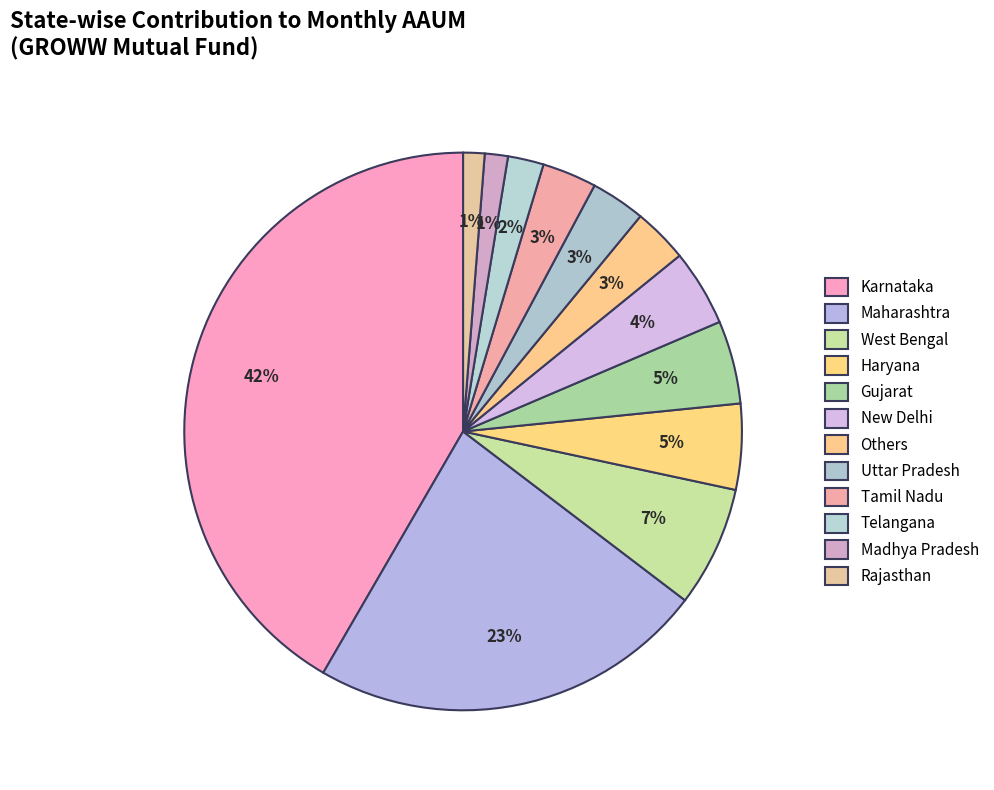

Is it true that Tamil Nadu is 1% of the pie?

False